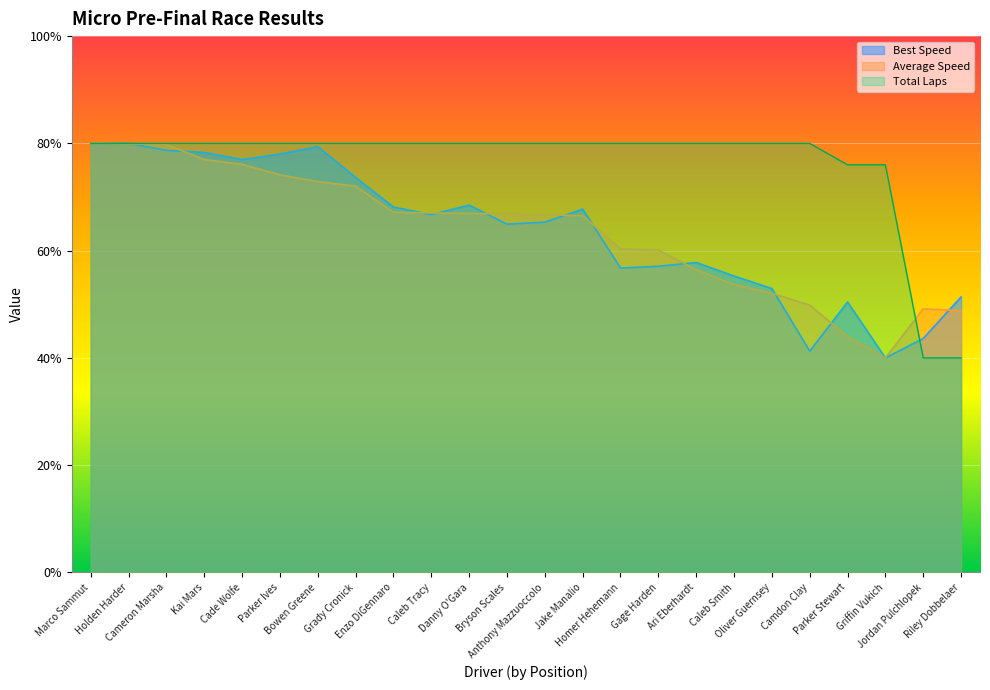

Does the chart display data point markers on the line(s)?

No